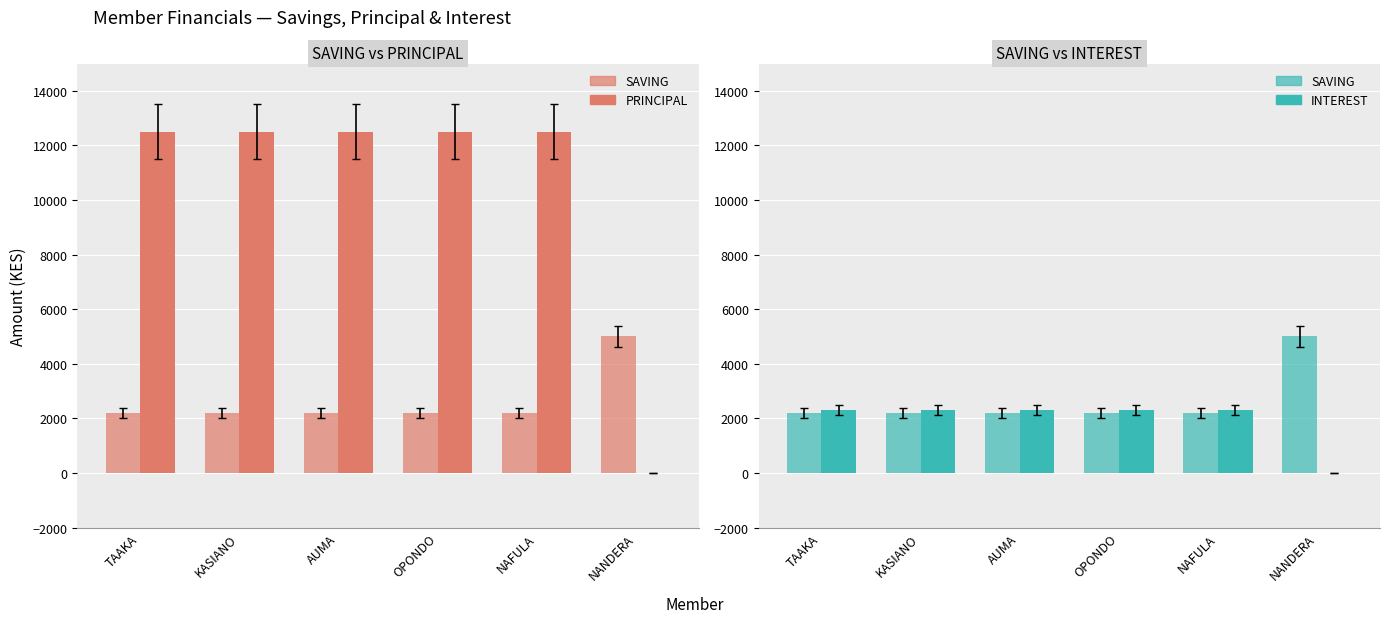

What are all the series names shown in the legend?

SAVING, PRINCIPAL, INTEREST